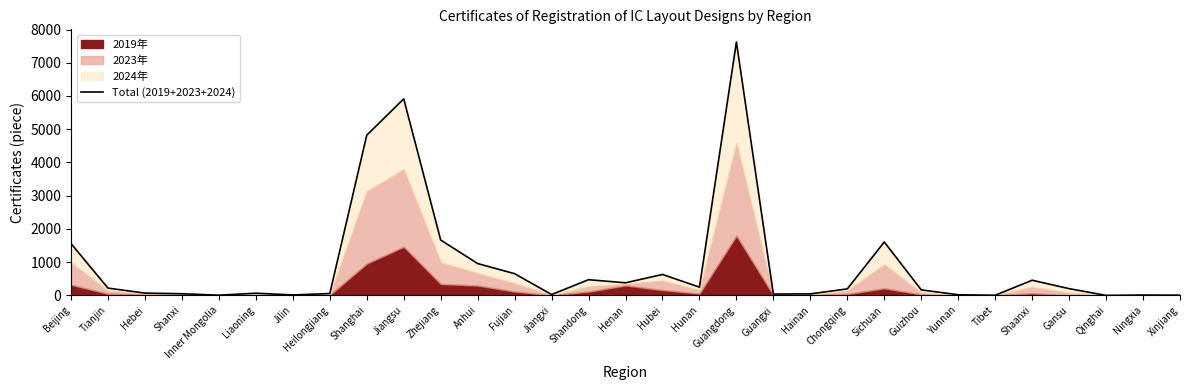

At which category does the chart reach its peak across all series?

Guangdong